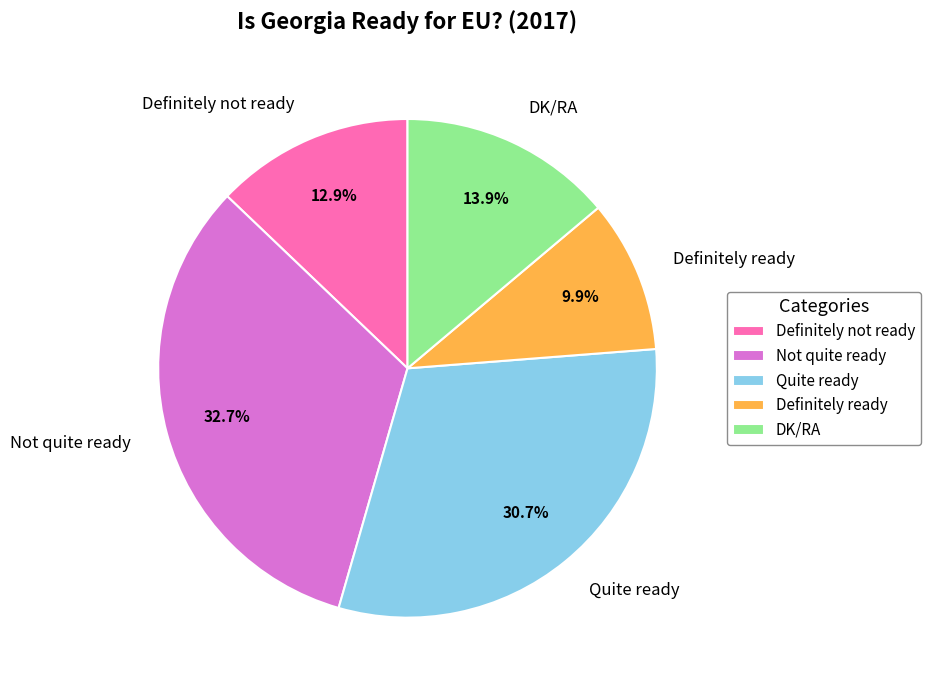

To the nearest percent, what percentage of the pie is Definitely not ready?

13%